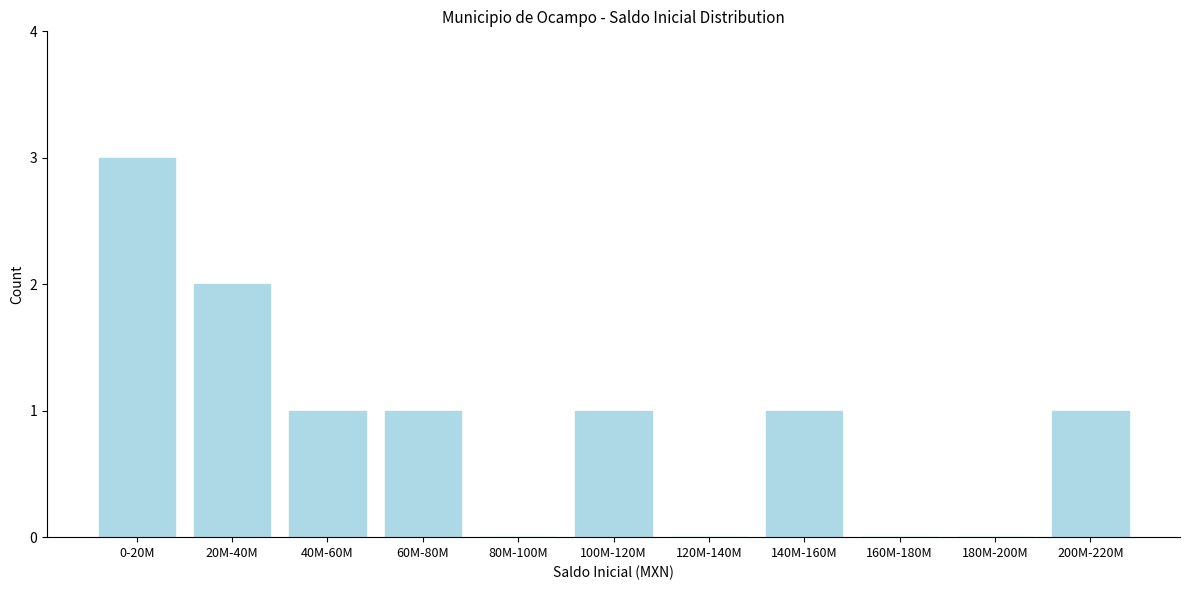

Reading right to left, transcribe all the data shown in this chart.

200M-220M=1	180M-200M=0	160M-180M=0	140M-160M=1	120M-140M=0	100M-120M=1	80M-100M=0	60M-80M=1	40M-60M=1	20M-40M=2	0-20M=3